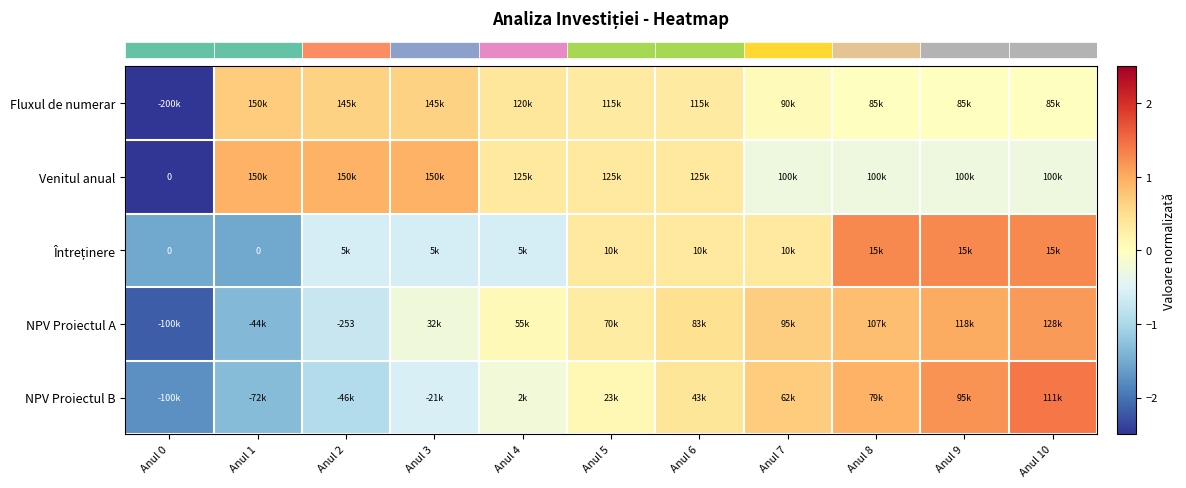

True or false: row_2 has a value of -0.6 at Anul 2.

True